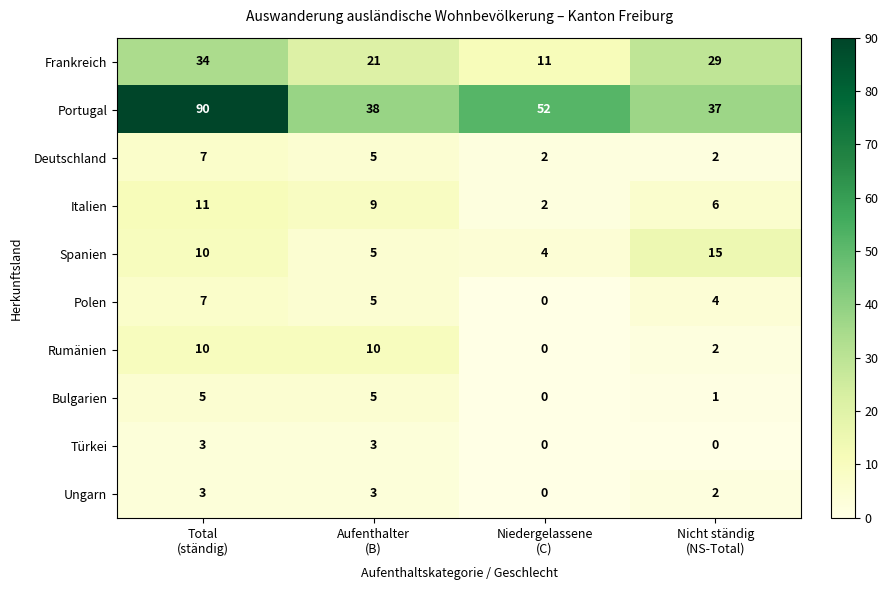

Which series has the widest spread of values?

Portugal